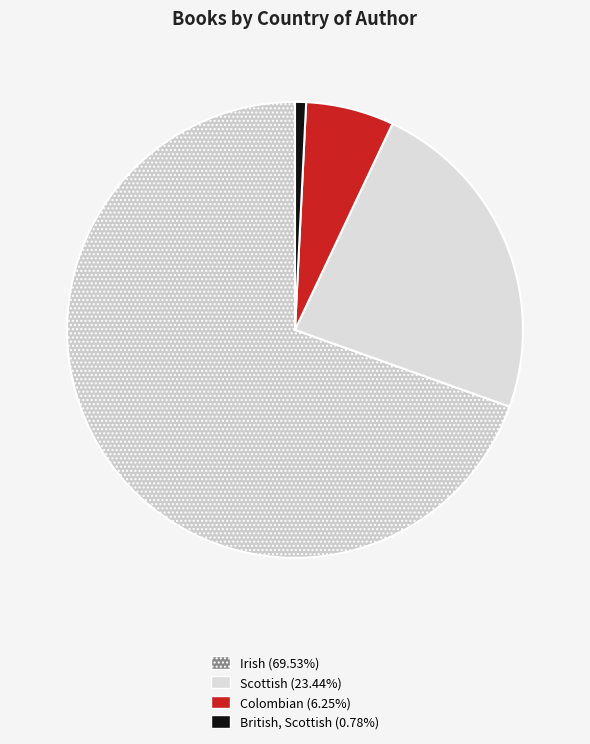

How many segments does this pie chart have?

4